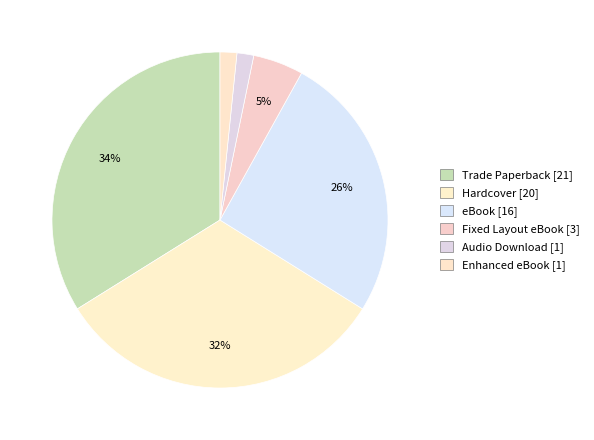

The eBook slice represents 26% of the pie. True or false?

True